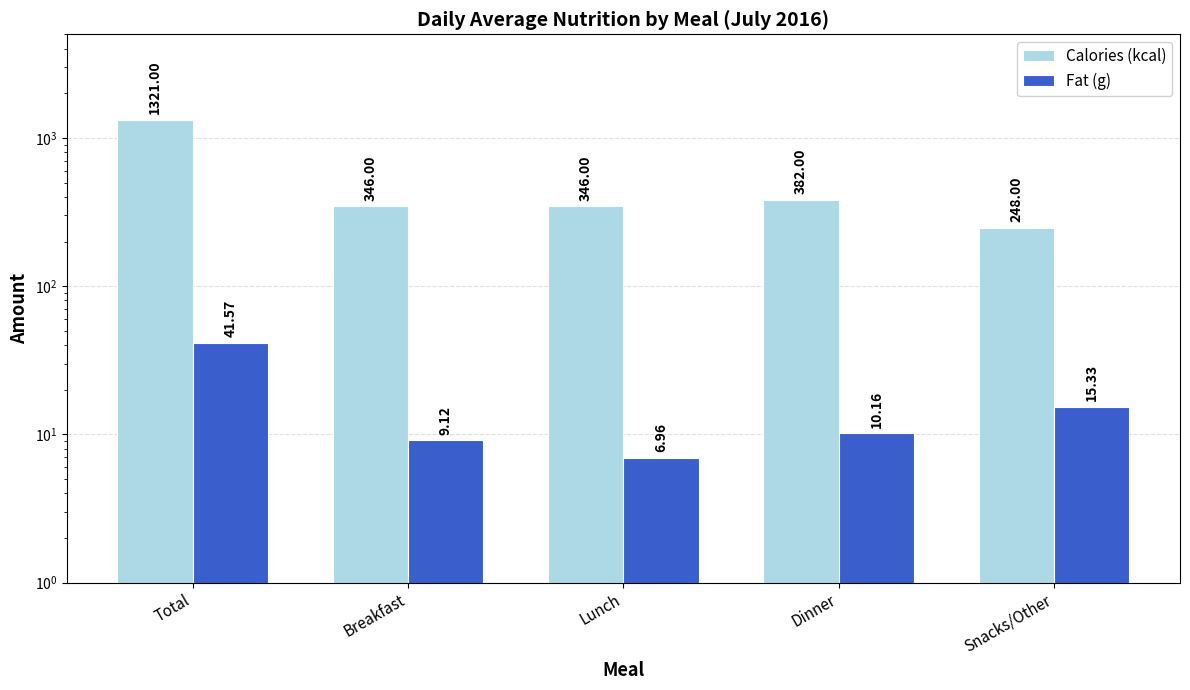

Rank the series at Lunch from highest to lowest value.

Calories (kcal), Fat (g)